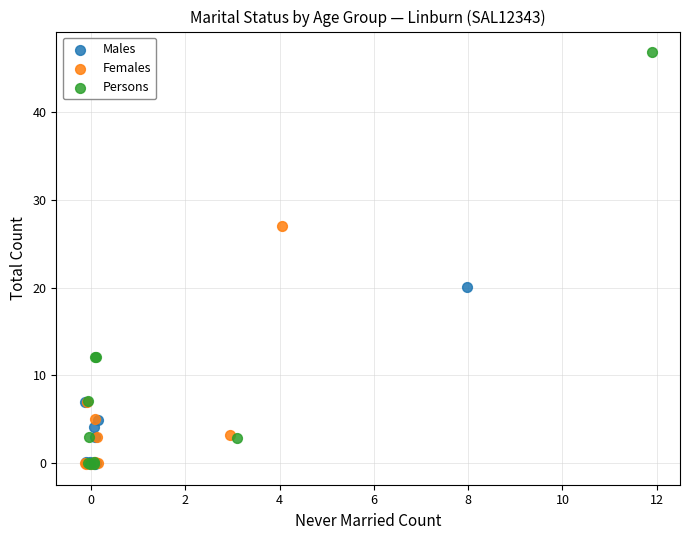

Which series has the largest Y range (max minus min)?

Persons